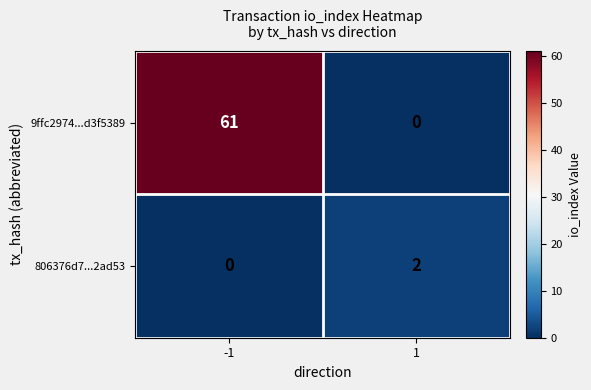

What is the sum of the 9ffc2974...d3f5389 values at 1 and -1?

61